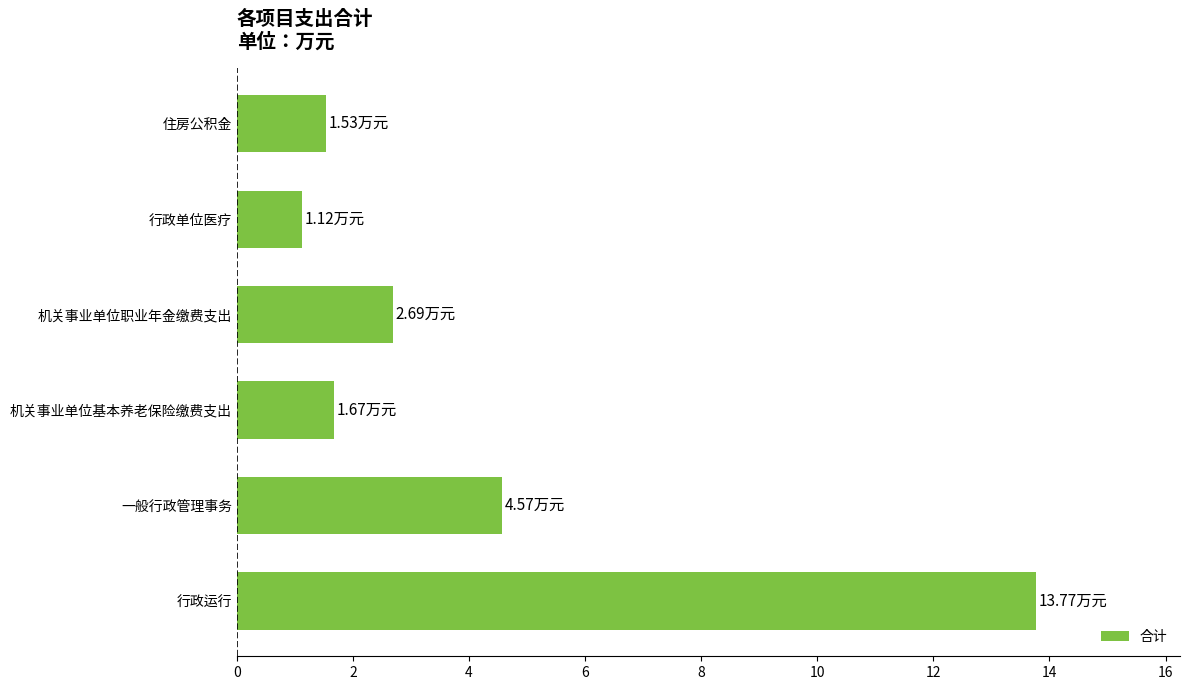

Between 住房公积金 and 行政运行, which is larger?

行政运行